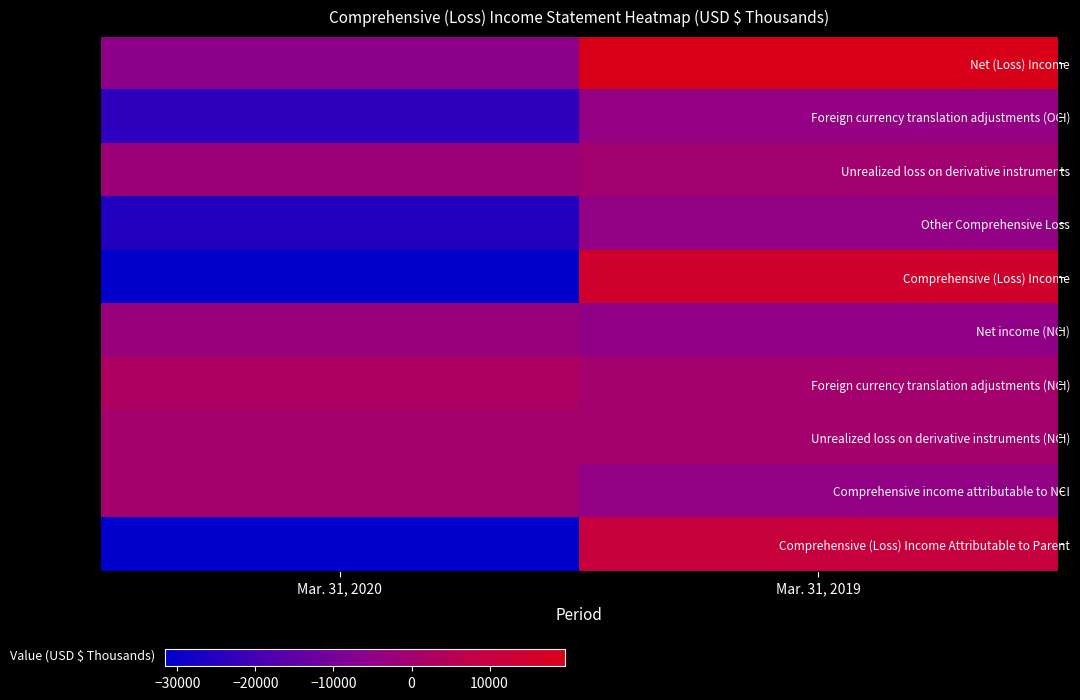

What is the spread (max minus min) of values at Mar. 31, 2019?

24519